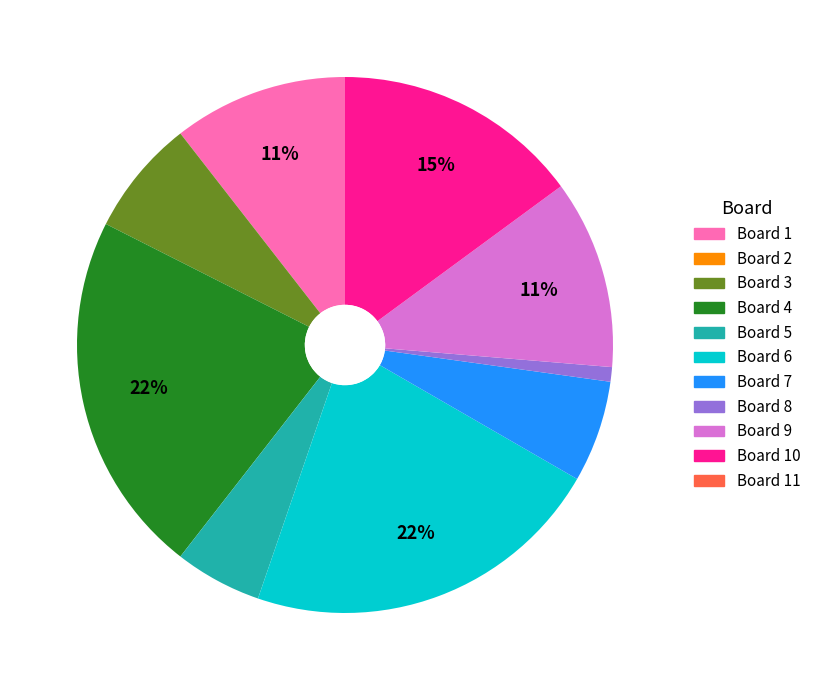

To the nearest percent, what is the average slice percentage?

9%